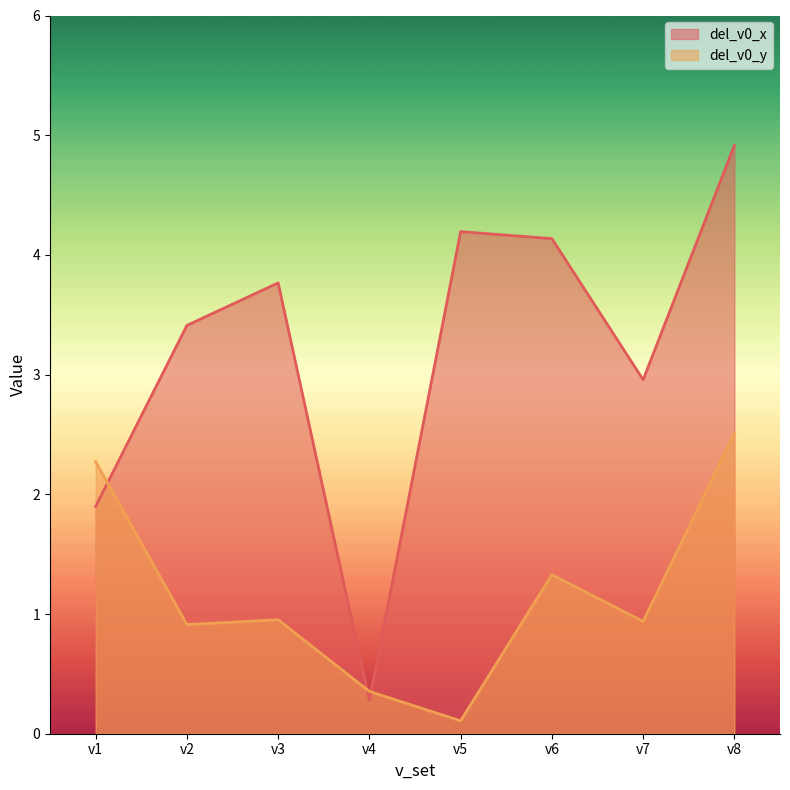

True or false: del_v0_x has more than 1 points higher than both neighbors.

True